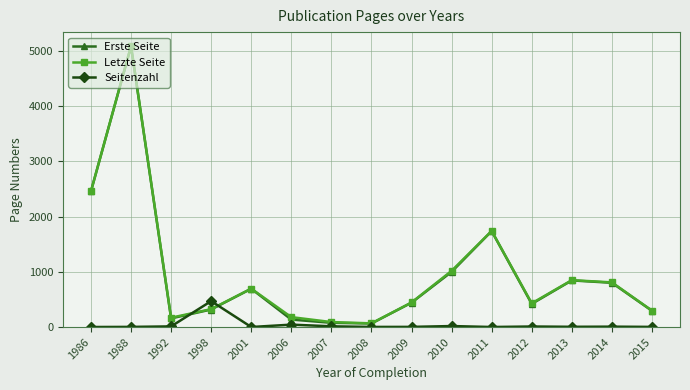

What are all the series names shown in the legend?

Erste Seite, Letzte Seite, Seitenzahl